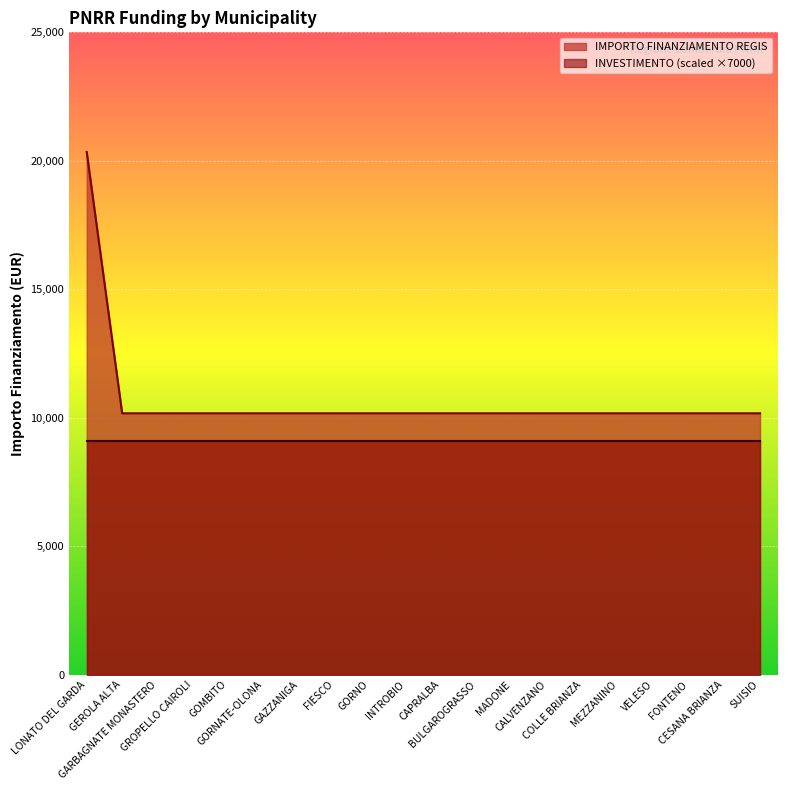

List the labels in order of value, largest first.

LONATO DEL GARDA, GEROLA ALTA, GARBAGNATE MONASTERO, GROPELLO CAIROLI, GOMBITO, GORNATE-OLONA, GAZZANIGA, FIESCO, GORNO, INTROBIO, CAPRALBA, BULGAROGRASSO, MADONE, CALVENZANO, COLLE BRIANZA, MEZZANINO, VELESO, FONTENO, CESANA BRIANZA, SUISIO